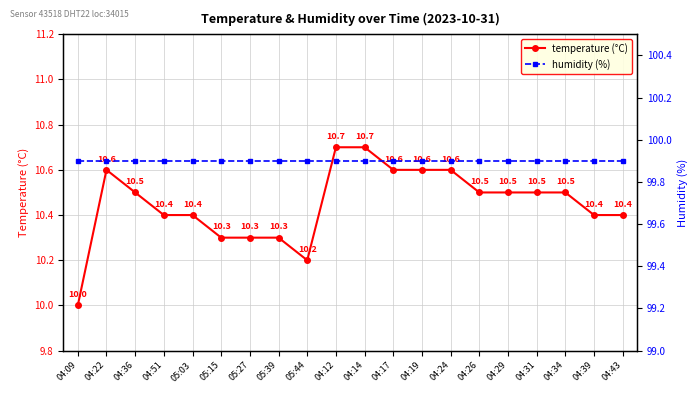

True or false: temperature (°C) and humidity (%) cross at least once.

False